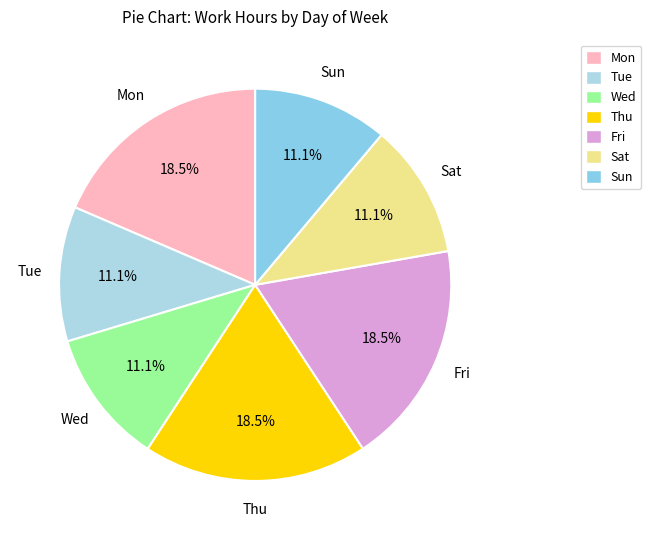

Combined, do Thu and Tue account for over 50%?

No